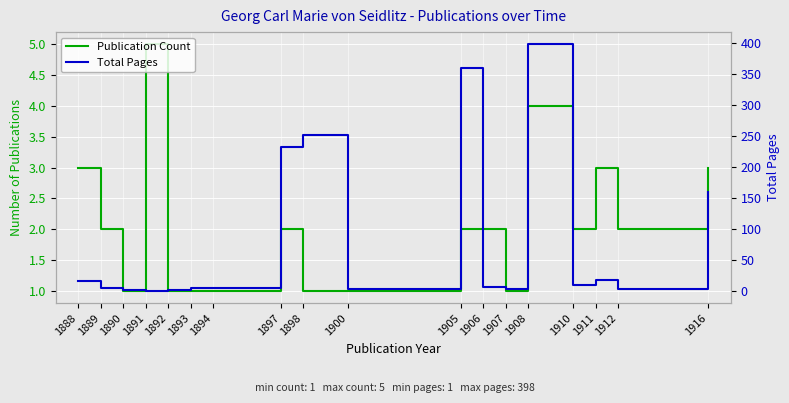

At 1916, list the series in order from smallest to largest.

Publication Count, Total Pages